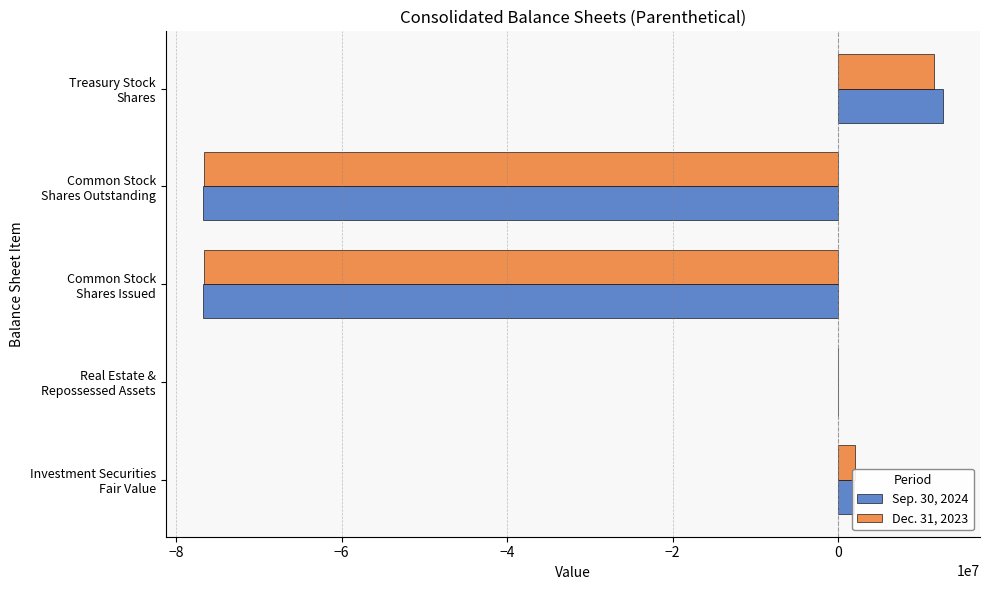

What is the sum of all Dec. 31, 2023 values?

-139493238